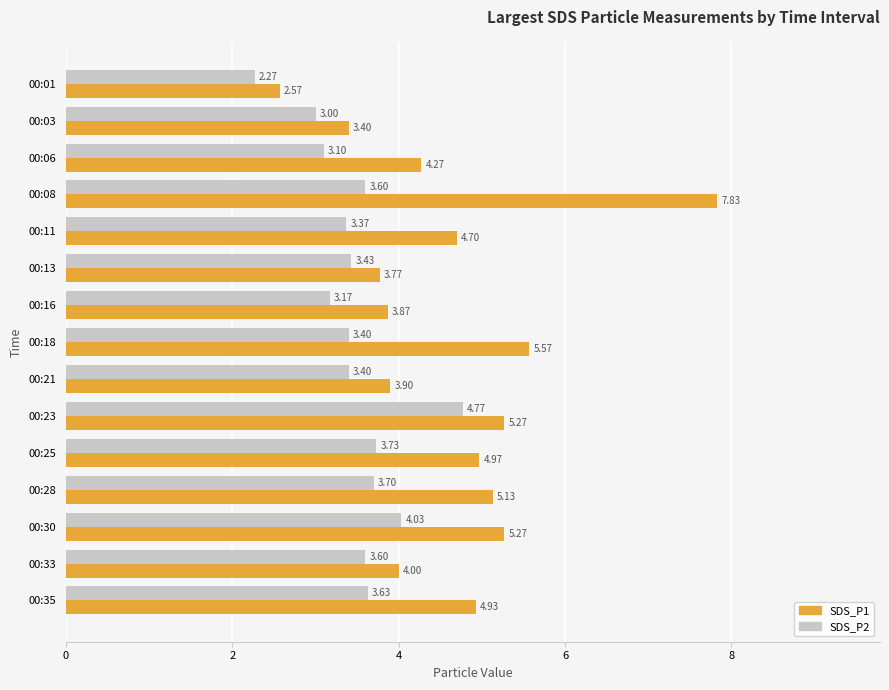

Which series changed the most between 00:23 and 00:28?

SDS_P2